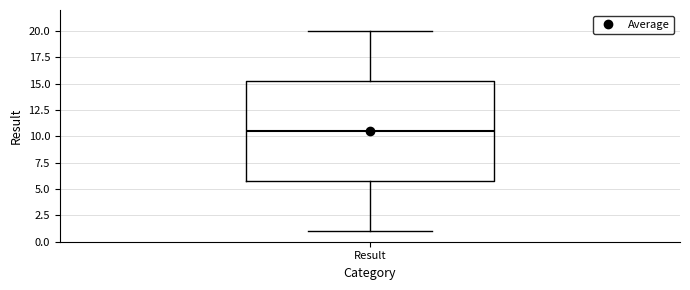

Read this box plot against the y-axis: the position of the median line, the range covered by the box, and the ends of both whiskers. The values are not printed on the chart, so give them approximately, as read against the axis.

median 10.5, box 6.0 to 15.5, whiskers 1.0 to 20.0